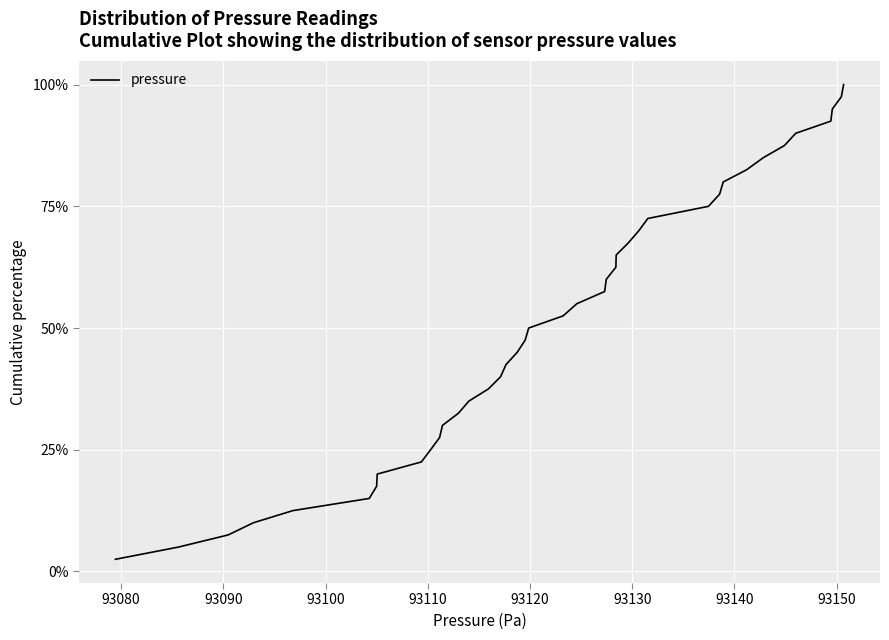

True or false: there are more than 0 points higher than both neighbors.

False